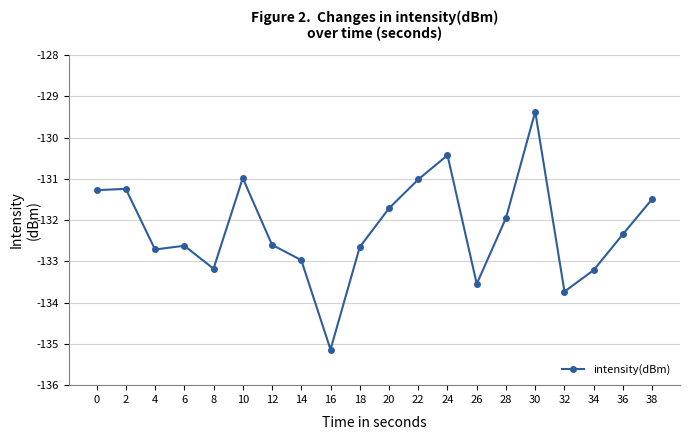

Does the chart have visible grid lines?

Yes